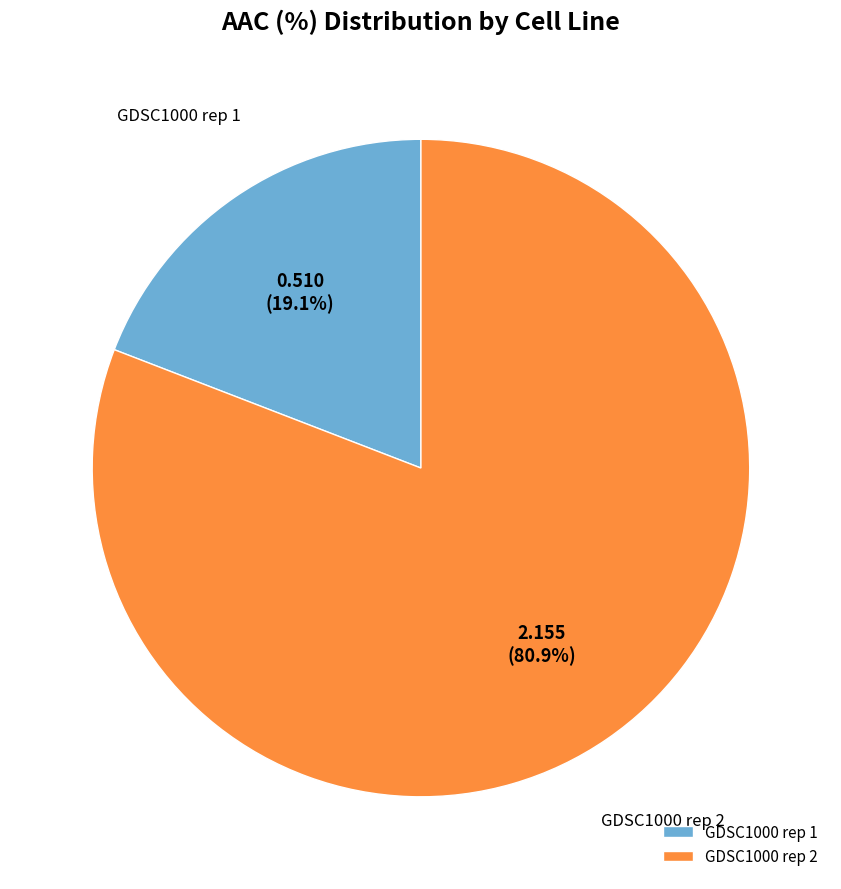

Is there any slice that represents more than half of the pie?

Yes